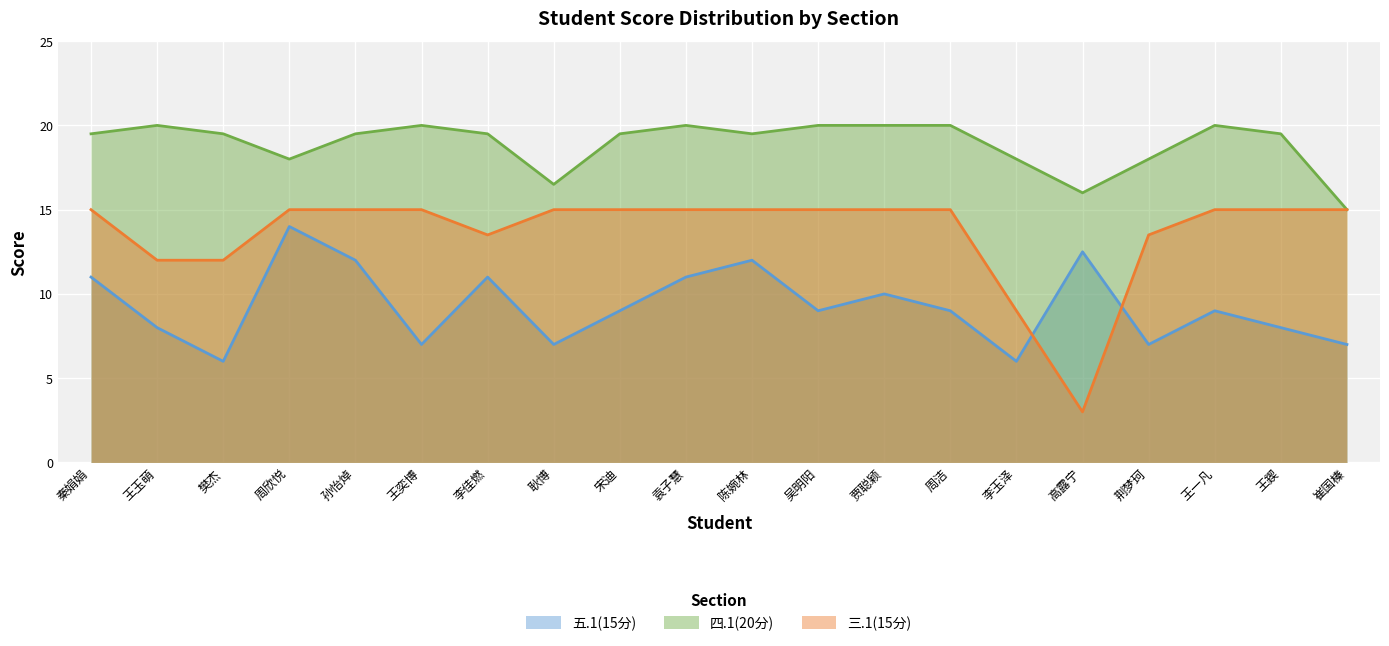

True or false: 四.1(20分) and 三.1(15分) intersect in this chart.

False